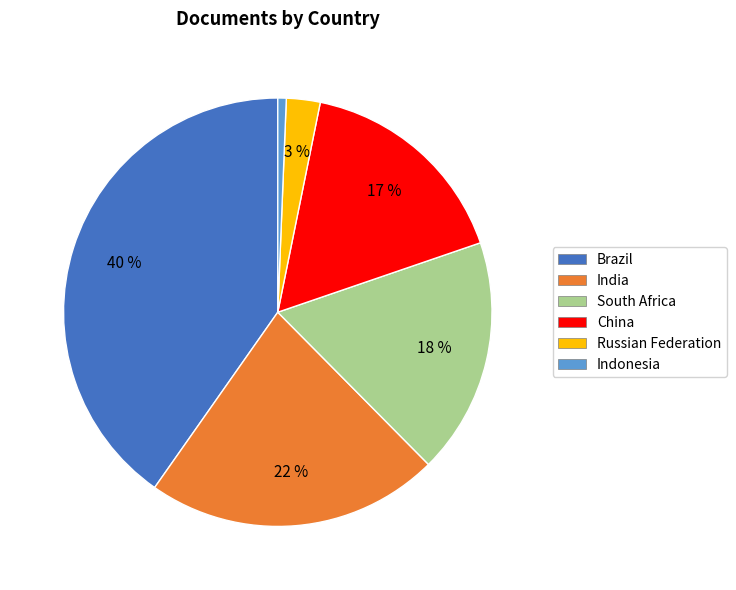

To the nearest percent, what is the combined percentage of Brazil and Indonesia?

41%